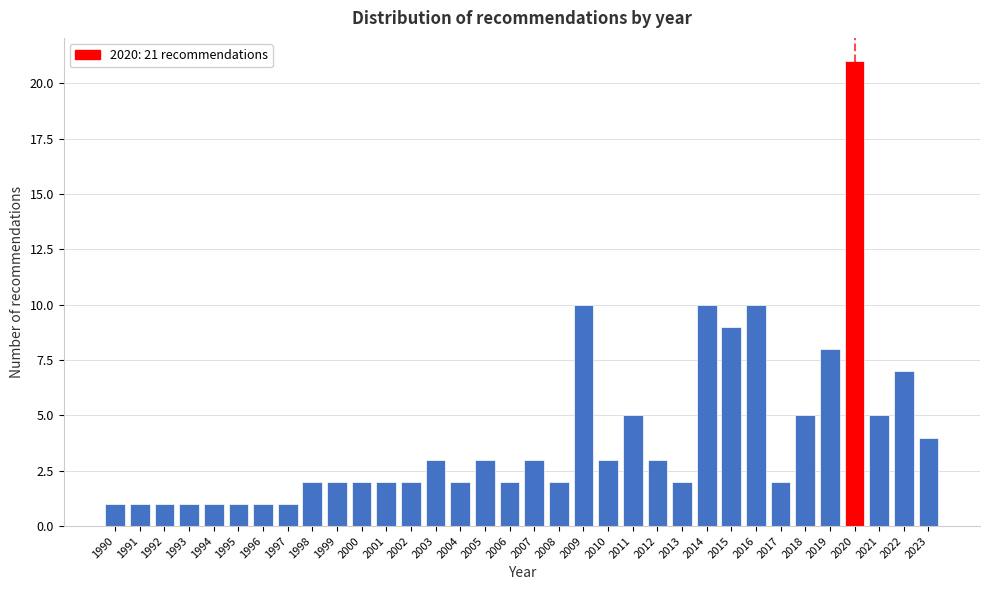

What is the difference between the second highest and minimum values?

9